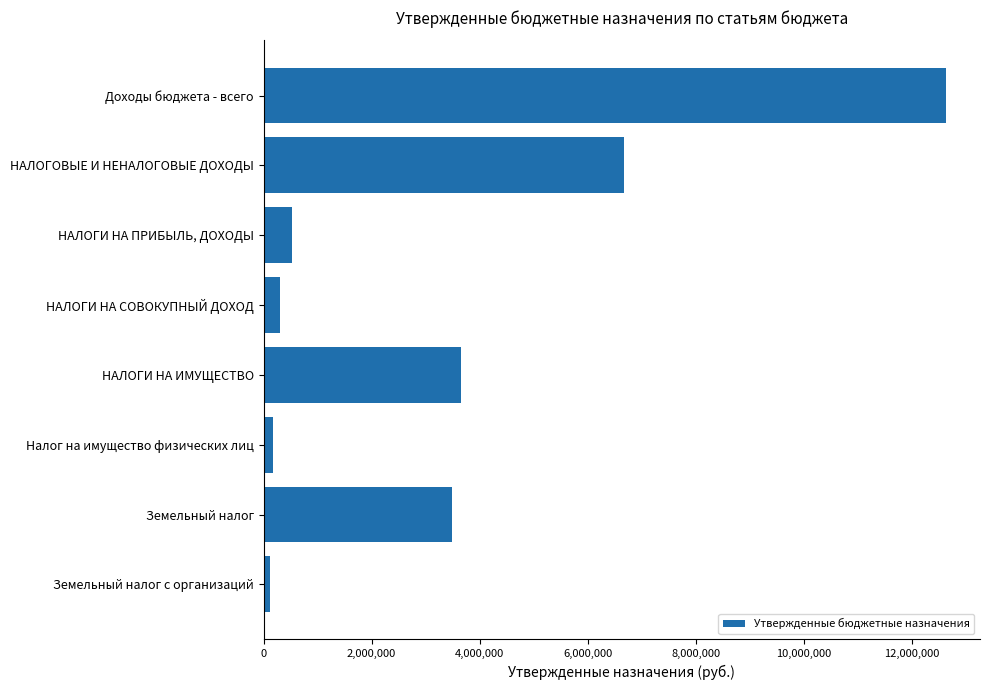

Is it true that the value at НАЛОГИ НА ИМУЩЕСТВО is 1311269?

False